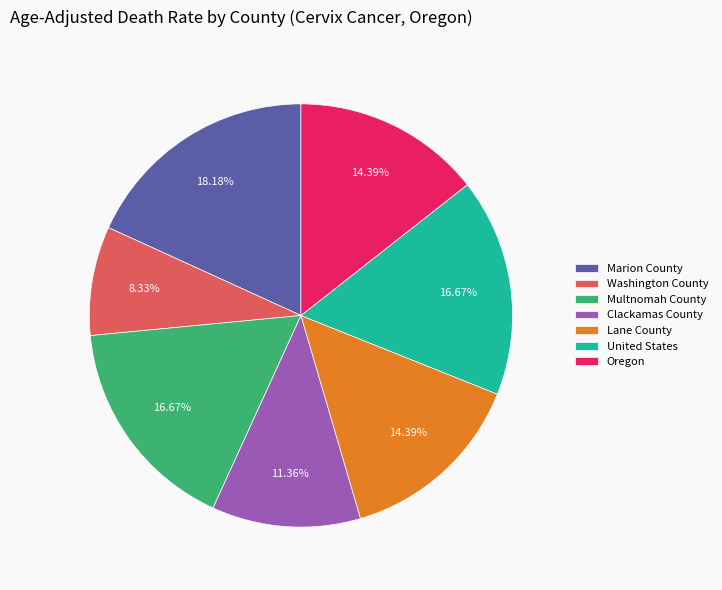

Which slice is the smallest?

Washington County